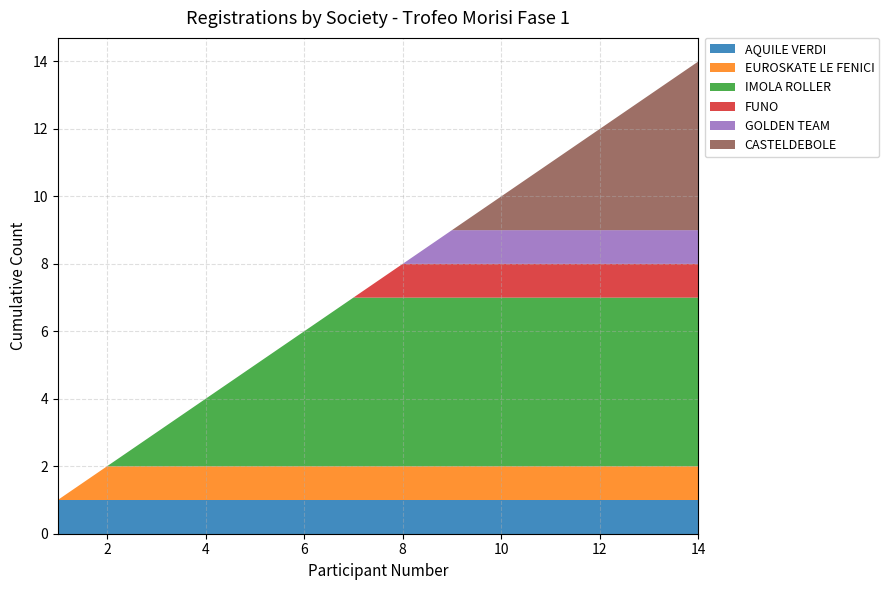

Reading left to right, transcribe all the data shown in this chart.

AQUILE VERDI: 1=1	2=1	3=1	4=1	5=1	6=1	7=1	8=1	9=1	10=1	11=1	12=1	13=1	14=1
EUROSKATE LE FENICI: 1=0	2=1	3=1	4=1	5=1	6=1	7=1	8=1	9=1	10=1	11=1	12=1	13=1	14=1
IMOLA ROLLER: 1=0	2=0	3=1	4=2	5=3	6=4	7=5	8=5	9=5	10=5	11=5	12=5	13=5	14=5
FUNO: 1=0	2=0	3=0	4=0	5=0	6=0	7=0	8=1	9=1	10=1	11=1	12=1	13=1	14=1
GOLDEN TEAM: 1=0	2=0	3=0	4=0	5=0	6=0	7=0	8=0	9=1	10=1	11=1	12=1	13=1	14=1
CASTELDEBOLE: 1=0	2=0	3=0	4=0	5=0	6=0	7=0	8=0	9=0	10=1	11=2	12=3	13=4	14=5